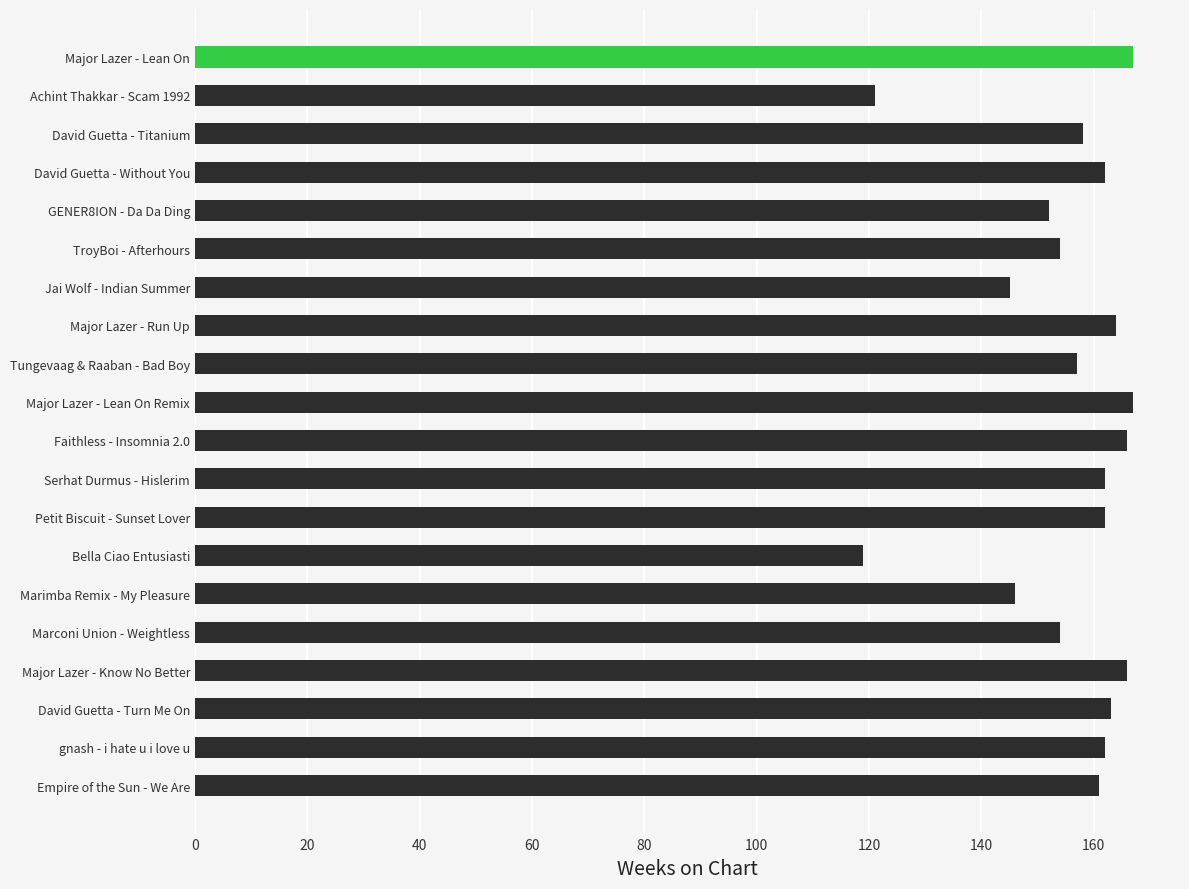

True or false: the data shows 90 at Jai Wolf - Indian Summer.

False